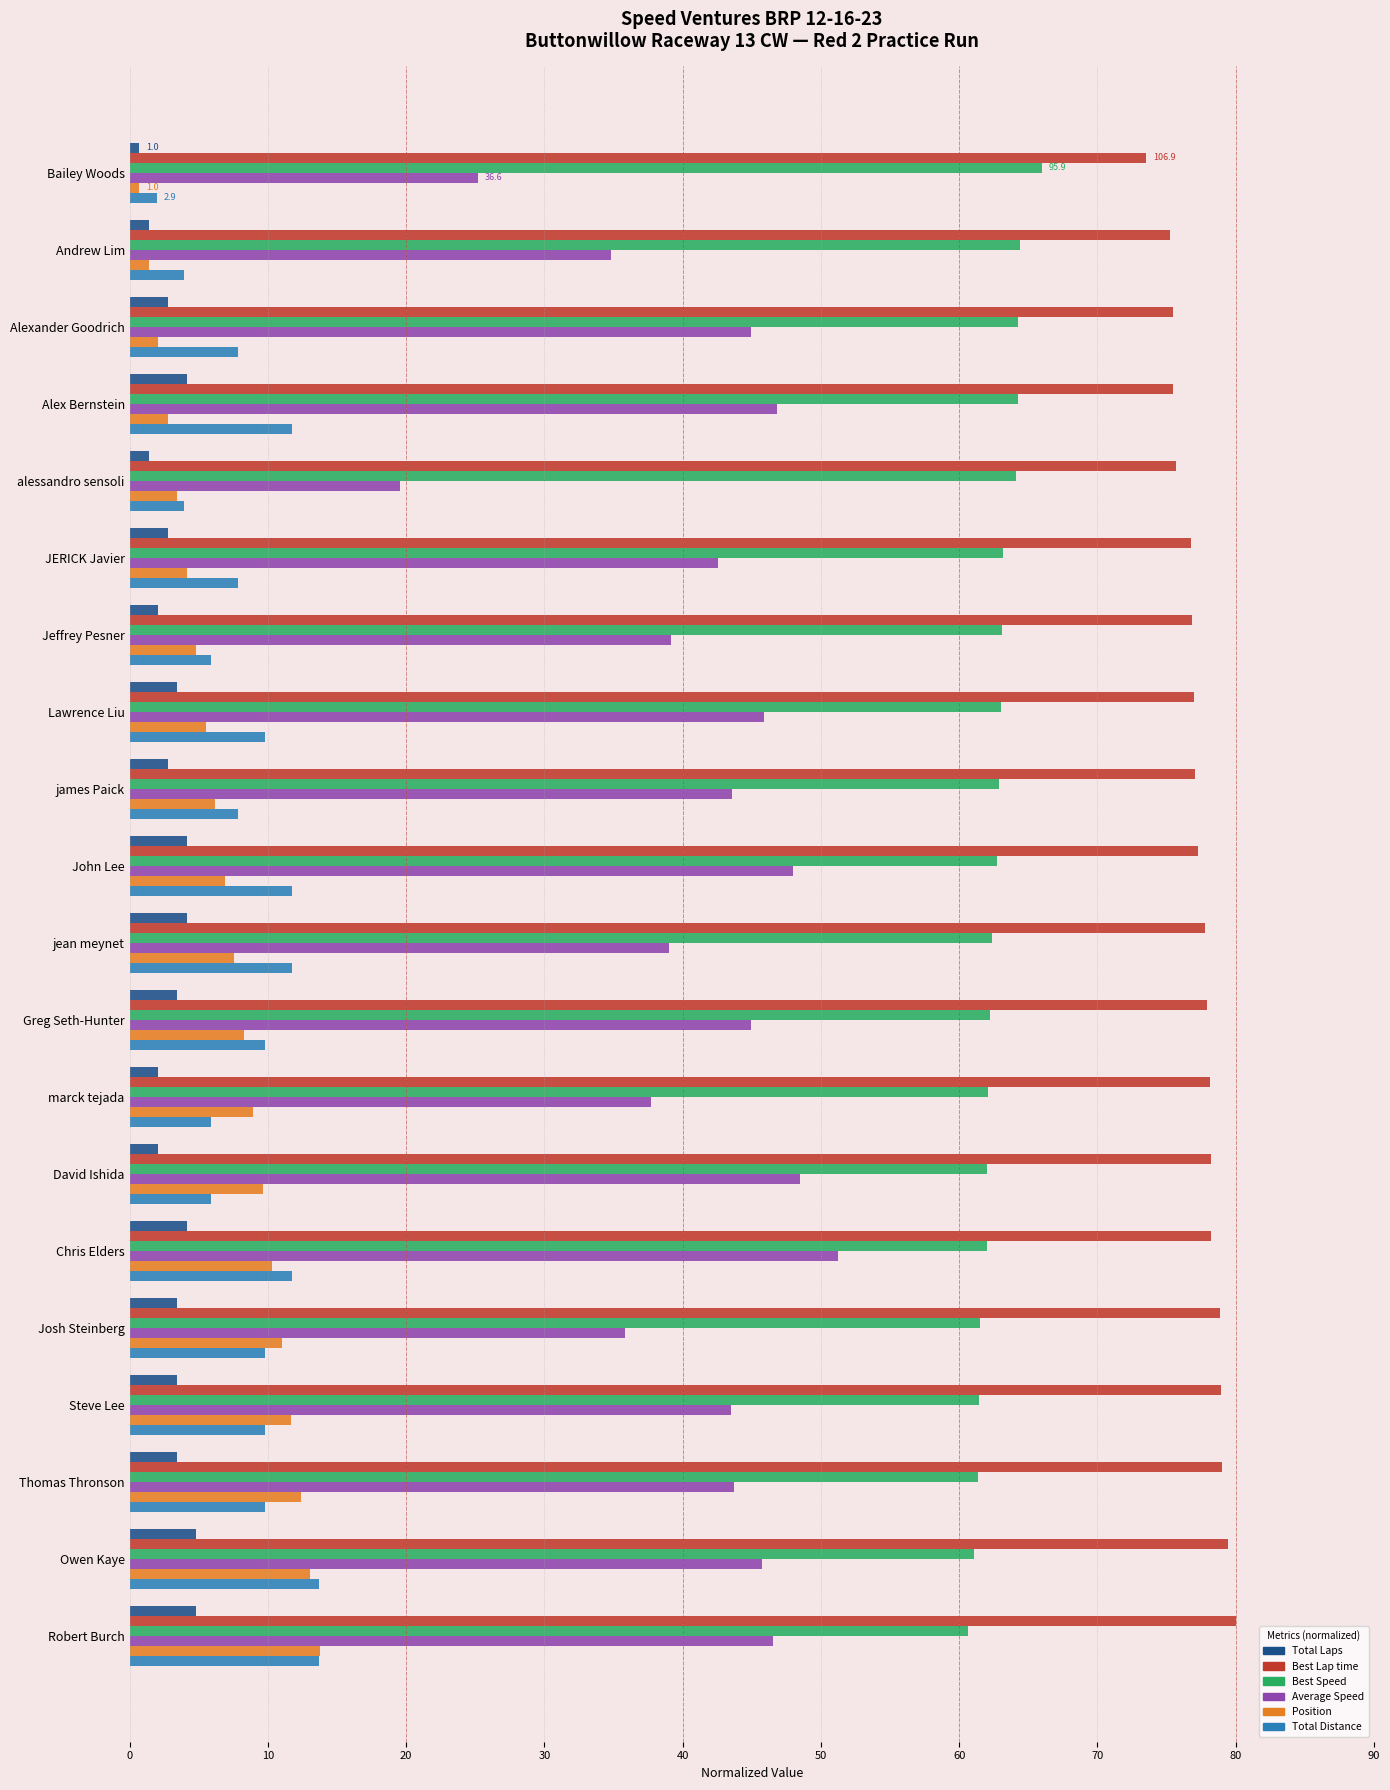

How many values in the Total Distance series exceed 9?

11